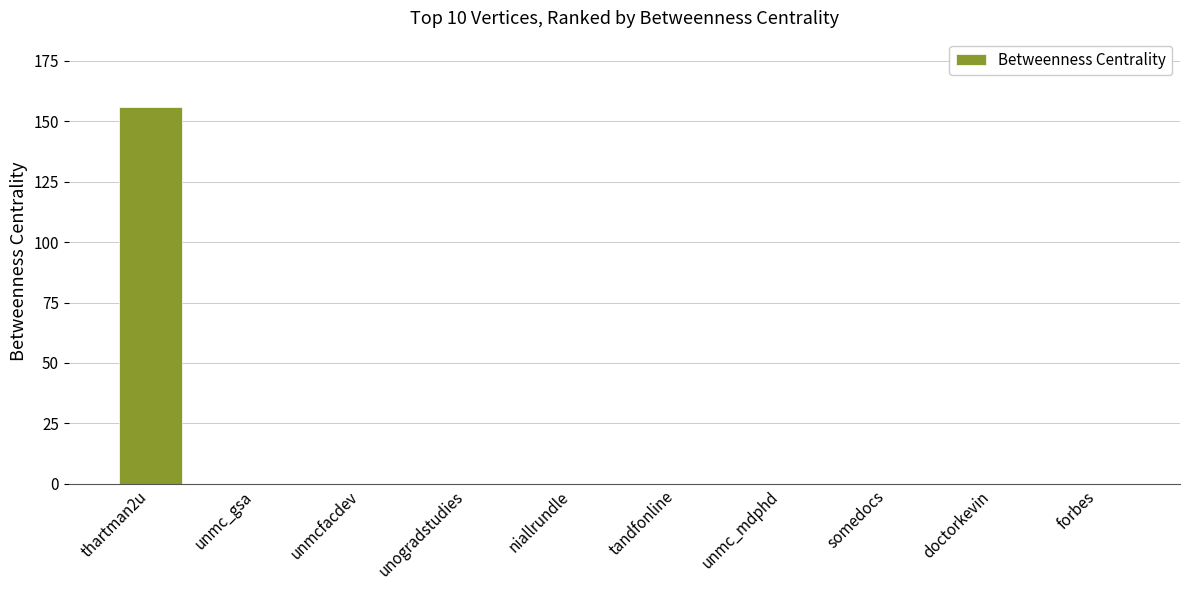

What is the sum of all values?

156